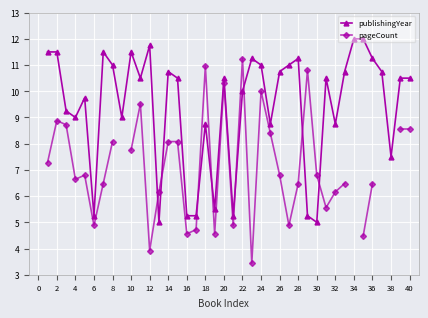

Is it true that publishingYear equals 5.0 at 30?

True